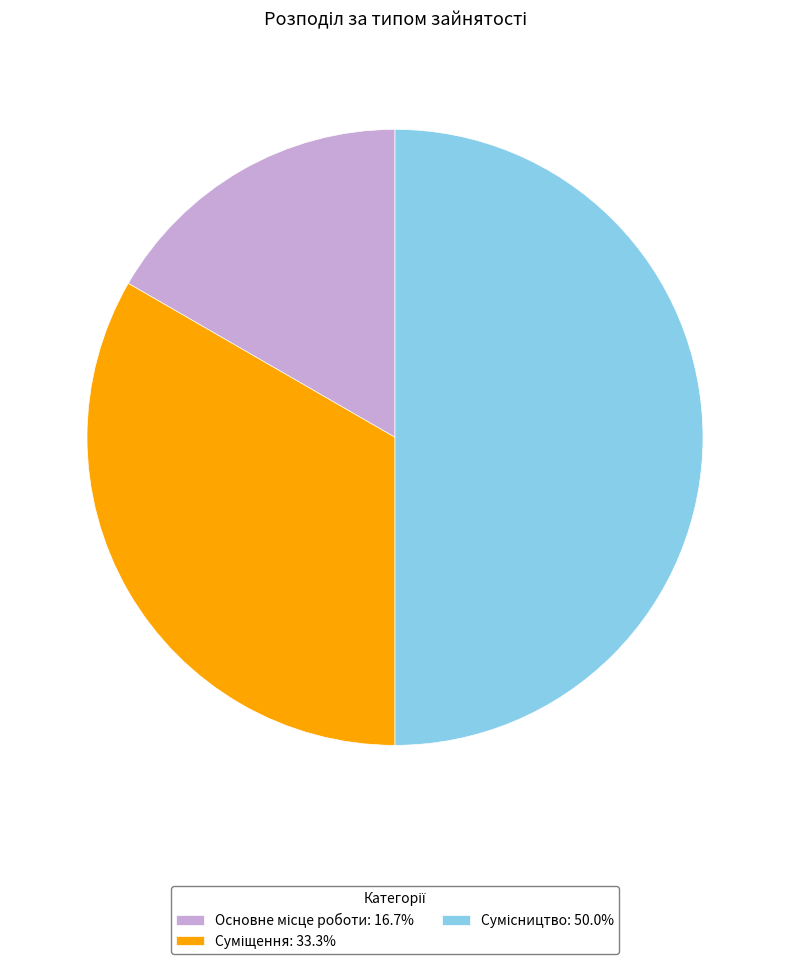

Is it true that Сумісництво is 57% of the pie?

False